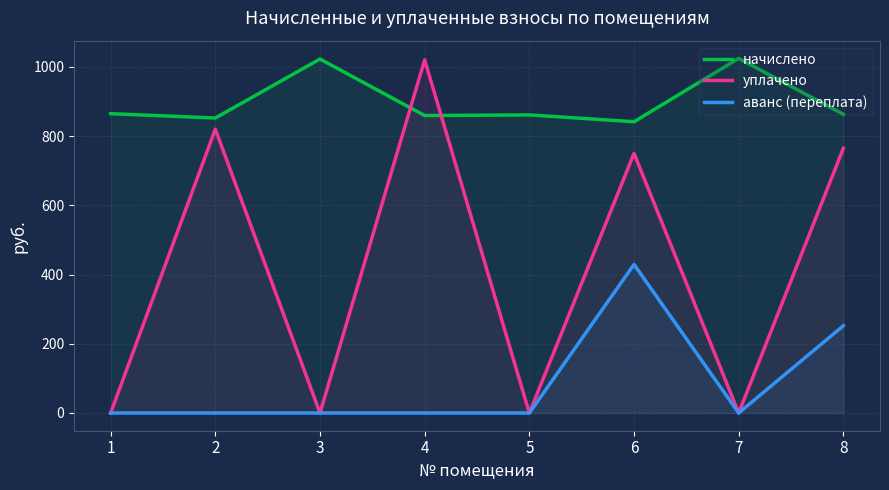

At 4, list the series in order from smallest to largest.

аванс (переплата), начислено, уплачено